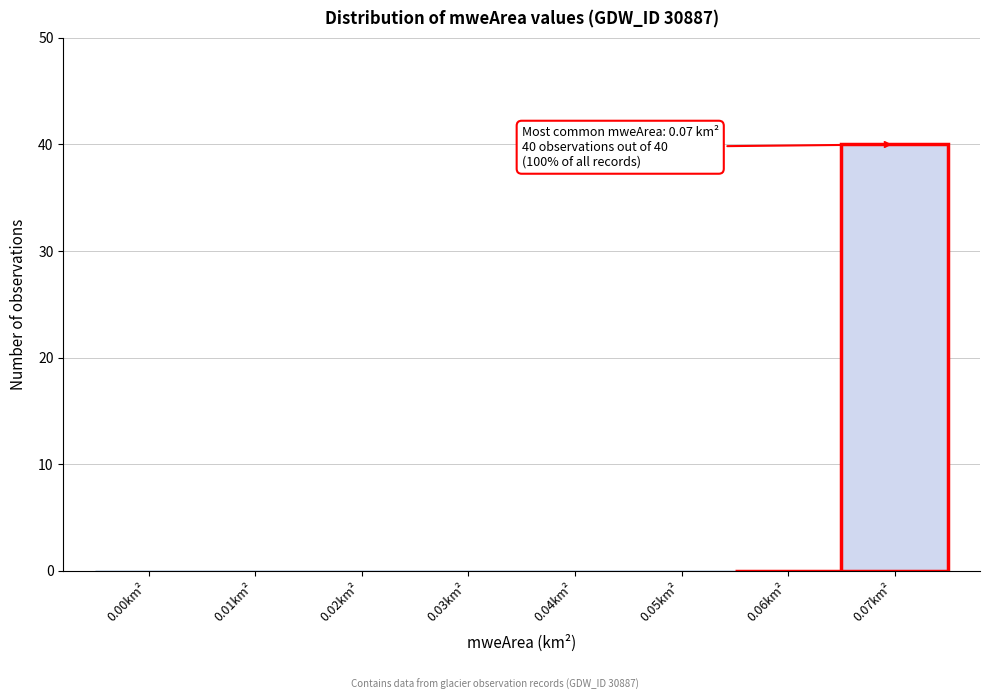

Reading left to right, transcribe all the data shown in this chart.

0.00km²=0	0.01km²=0	0.02km²=0	0.03km²=0	0.04km²=0	0.05km²=0	0.06km²=0	0.07km²=40